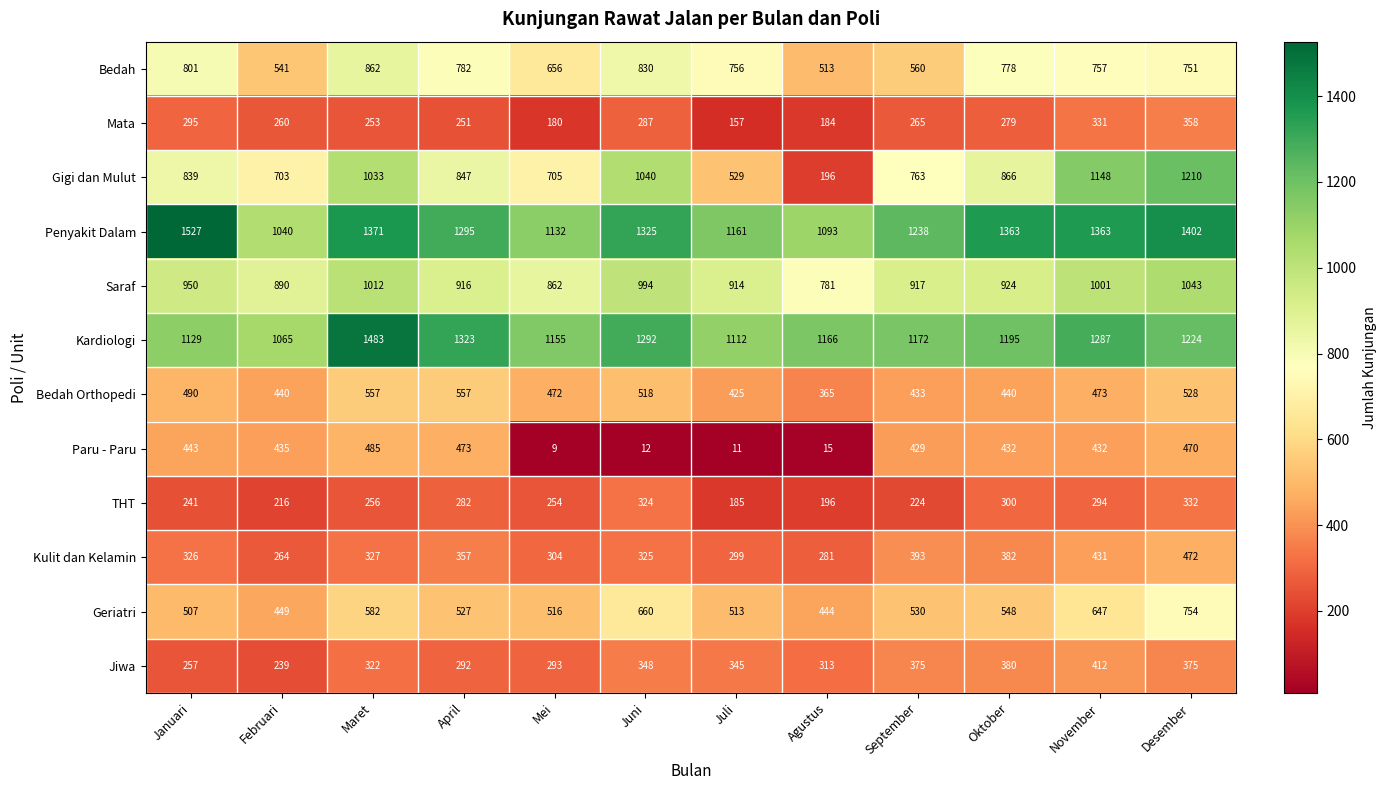

Where does the Bedah Orthopedi series first go above 473?

Januari